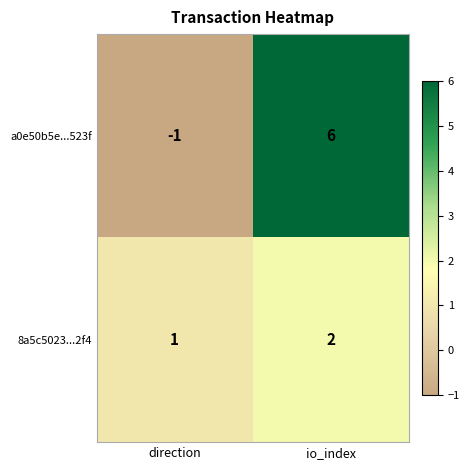

Is the value of 8a5c5023...2f4 at io_index greater than the value of a0e50b5e...523f at io_index?

No